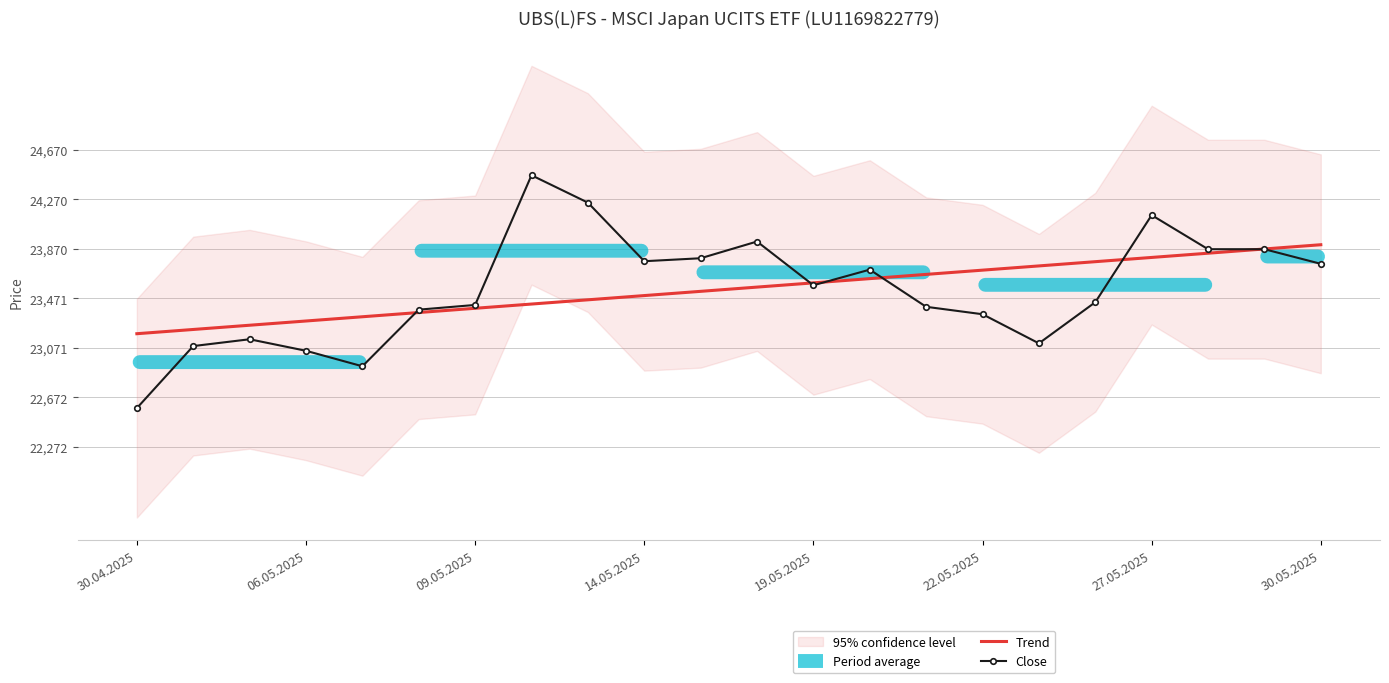

The value of Trend at 30.04.2025 is 23185.8. True or false?

True